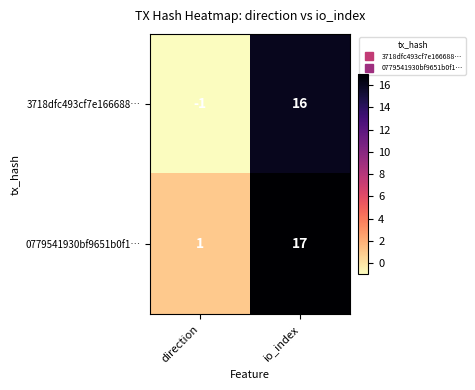

Reading left to right, what are all the values shown in this chart?

3718dfc493cf7e166688…: direction=-1	io_index=16
0779541930bf9651b0f1…: direction=1	io_index=17